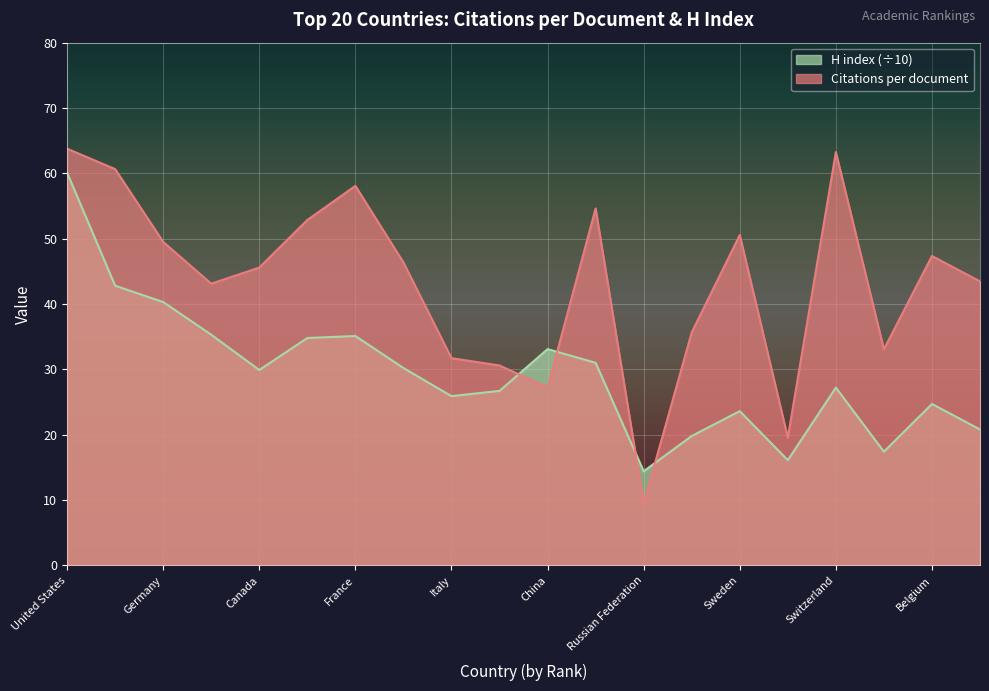

What is the label of the 14th point from the left?

Brazil